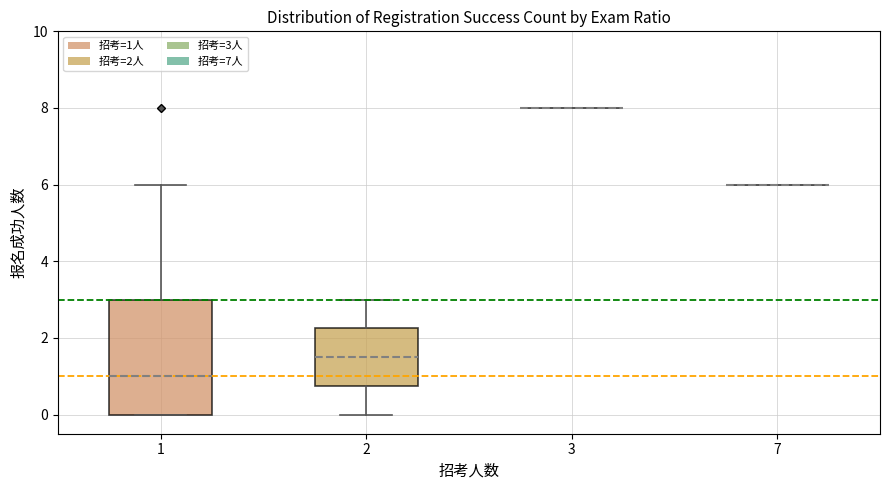

Which box is the tallest, from its lower edge to its upper edge?

1